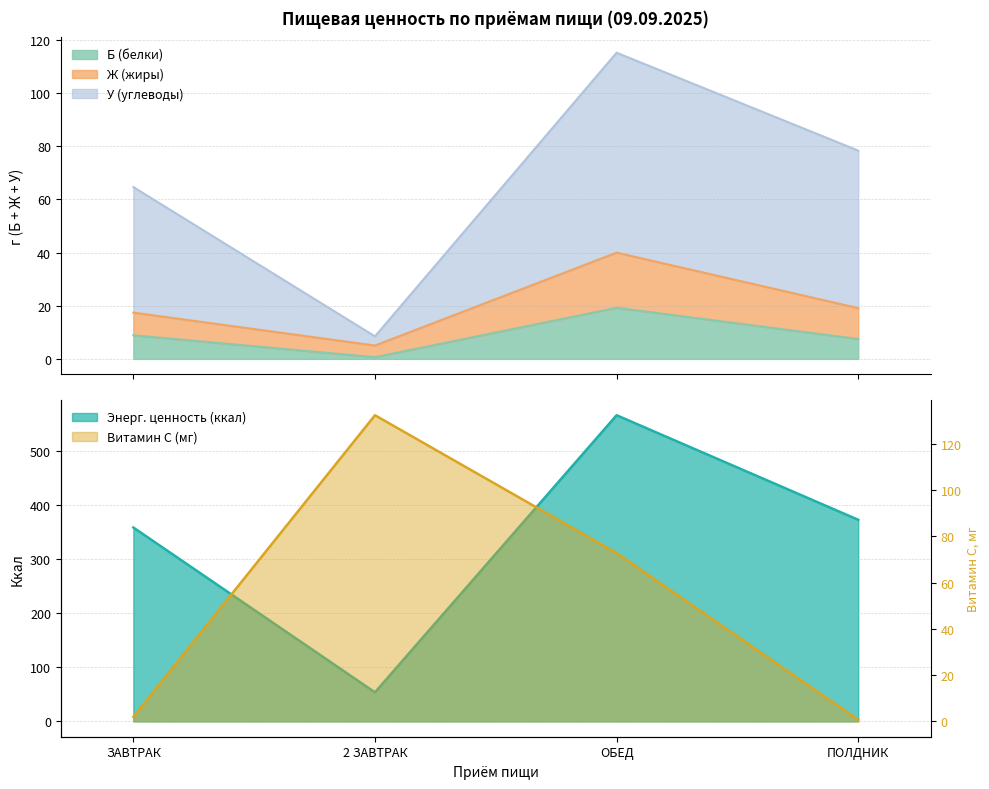

What is the sum of the Витамин С values at ОБЕД and ПОЛДНИК?

73.4